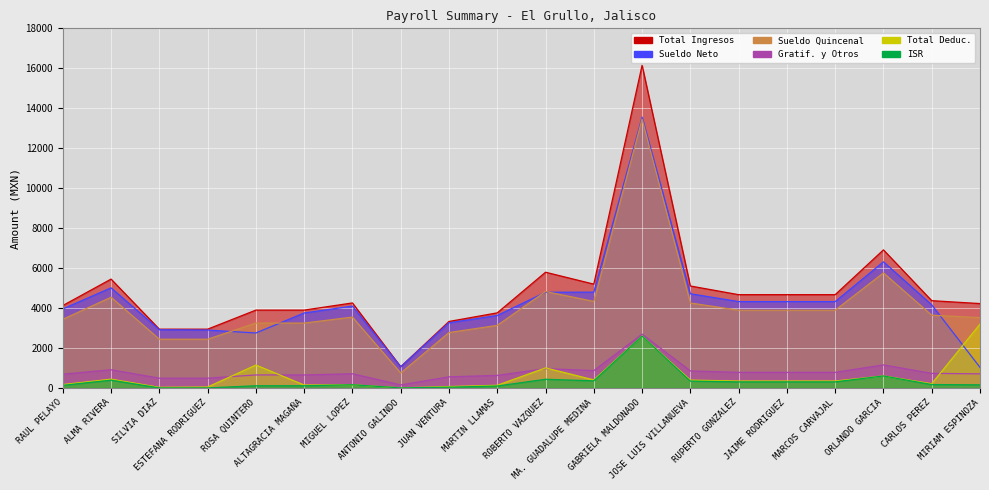

Reading right to left, list all the values displayed in this chart.

Sueldo Neto: MIRIAM ESPINOZA=1026.7	CARLOS PEREZ=4157.4	ORLANDO GARCIA=6312.2	MARCOS CARVAJAL=4321.6	JAIME RODRIGUEZ=4321.6	RUPERTO GONZALEZ=4321.6	JOSE LUIS VILLANUEVA=4712.8	GABRIELA MALDONADO=13555.0	MA. GUADALUPE MEDINA=4793.5	ROBERTO VAZQUEZ=4789.1	MARTIN LLAMAS=3625.4	JUAN VENTURA=3257.9	ANTONIO GALINDO=1059.3	MIGUEL LOPEZ=4096.5	ALTAGRACIA MAGAÑA=3750.1	ROSA QUINTERO=2750.1	ESTEFANA RODRIGUEZ=2896.3	SILVIA DIAZ=2911.3	ALMA RIVERA=5008.9	RAUL PELAYO=3954.9
Total Deduc.: MIRIAM ESPINOZA=3195.0	CARLOS PEREZ=209.1	ORLANDO GARCIA=597.4	MARCOS CARVAJAL=345.8	JAIME RODRIGUEZ=345.8	RUPERTO GONZALEZ=345.8	JOSE LUIS VILLANUEVA=389.2	GABRIELA MALDONADO=2595.8	MA. GUADALUPE MEDINA=401.2	ROBERTO VAZQUEZ=1001.7	MARTIN LLAMAS=131.1	JUAN VENTURA=67.8	ANTONIO GALINDO=0.0	MIGUEL LOPEZ=156.8	ALTAGRACIA MAGAÑA=144.6	ROSA QUINTERO=1144.6	ESTEFANA RODRIGUEZ=44.0	SILVIA DIAZ=29.0	ALMA RIVERA=437.8	RAUL PELAYO=167.2
Sueldo Quincenal: MIRIAM ESPINOZA=3518.1	CARLOS PEREZ=3638.8	ORLANDO GARCIA=5758.0	MARCOS CARVAJAL=3889.5	JAIME RODRIGUEZ=3889.5	RUPERTO GONZALEZ=3889.5	JOSE LUIS VILLANUEVA=4251.6	GABRIELA MALDONADO=13459.0	MA. GUADALUPE MEDINA=4328.9	ROBERTO VAZQUEZ=4825.6	MARTIN LLAMAS=3130.4	JUAN VENTURA=2771.4	ANTONIO GALINDO=744.5	MIGUEL LOPEZ=3544.5	ALTAGRACIA MAGAÑA=3245.6	ROSA QUINTERO=3245.6	ESTEFANA RODRIGUEZ=2436.4	SILVIA DIAZ=2436.4	ALMA RIVERA=4538.9	RAUL PELAYO=3435.1
Gratif. y Otros: MIRIAM ESPINOZA=703.6	CARLOS PEREZ=727.8	ORLANDO GARCIA=1151.6	MARCOS CARVAJAL=777.9	JAIME RODRIGUEZ=777.9	RUPERTO GONZALEZ=777.9	JOSE LUIS VILLANUEVA=850.3	GABRIELA MALDONADO=2691.8	MA. GUADALUPE MEDINA=865.8	ROBERTO VAZQUEZ=965.1	MARTIN LLAMAS=626.1	JUAN VENTURA=554.3	ANTONIO GALINDO=148.9	MIGUEL LOPEZ=708.9	ALTAGRACIA MAGAÑA=649.1	ROSA QUINTERO=649.1	ESTEFANA RODRIGUEZ=487.3	SILVIA DIAZ=487.3	ALMA RIVERA=907.8	RAUL PELAYO=687.0
Total Ingresos: MIRIAM ESPINOZA=4221.7	CARLOS PEREZ=4366.5	ORLANDO GARCIA=6909.6	MARCOS CARVAJAL=4667.4	JAIME RODRIGUEZ=4667.4	RUPERTO GONZALEZ=4667.4	JOSE LUIS VILLANUEVA=5102.0	GABRIELA MALDONADO=16150.9	MA. GUADALUPE MEDINA=5194.7	ROBERTO VAZQUEZ=5790.8	MARTIN LLAMAS=3756.4	JUAN VENTURA=3325.7	ANTONIO GALINDO=1059.3	MIGUEL LOPEZ=4253.4	ALTAGRACIA MAGAÑA=3894.7	ROSA QUINTERO=3894.7	ESTEFANA RODRIGUEZ=2940.3	SILVIA DIAZ=2940.3	ALMA RIVERA=5446.7	RAUL PELAYO=4122.1
ISR: MIRIAM ESPINOZA=154.0	CARLOS PEREZ=167.1	ORLANDO GARCIA=597.4	MARCOS CARVAJAL=301.8	JAIME RODRIGUEZ=301.8	RUPERTO GONZALEZ=301.8	JOSE LUIS VILLANUEVA=341.2	GABRIELA MALDONADO=2595.8	MA. GUADALUPE MEDINA=353.2	ROBERTO VAZQUEZ=432.7	MARTIN LLAMAS=94.1	JUAN VENTURA=34.8	ANTONIO GALINDO=0.0	MIGUEL LOPEZ=156.8	ALTAGRACIA MAGAÑA=106.6	ROSA QUINTERO=106.6	ESTEFANA RODRIGUEZ=0.0	SILVIA DIAZ=0.0	ALMA RIVERA=386.8	RAUL PELAYO=127.2